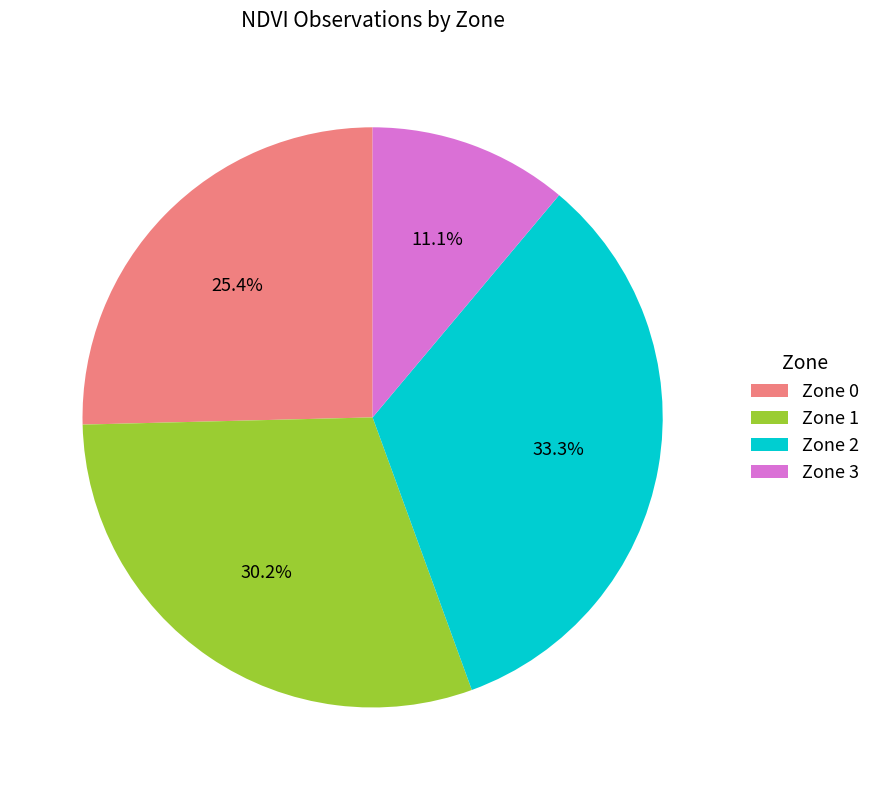

The Zone 0 slice represents 25% of the pie. True or false?

True